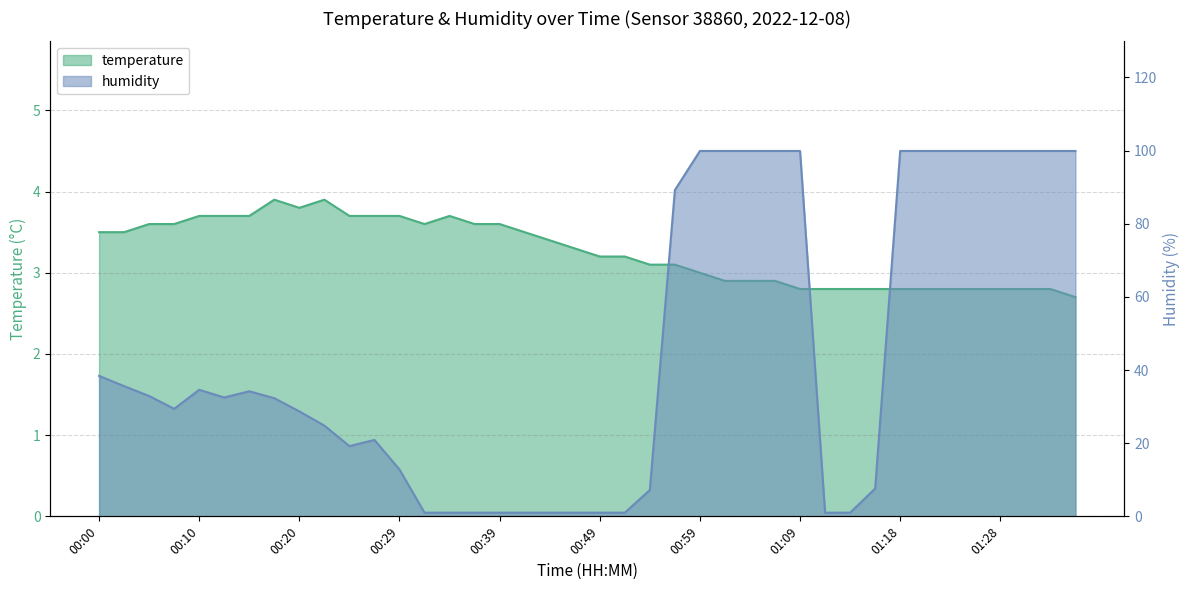

Reading left to right, list all the values displayed in this chart.

temperature: 3.5	3.5	3.6	3.6	3.7	3.7	3.7	3.9	3.8	3.9	3.7	3.7	3.7	3.6	3.7	3.6	3.6	3.5	3.4	3.3	3.2	3.2	3.1	3.1	3.0	2.9	2.9	2.9	2.8	2.8	2.8	2.8	2.8	2.8	2.8	2.8	2.8	2.8	2.8	2.7
humidity: 38.4	35.6	32.9	29.4	34.6	32.5	34.2	32.3	28.7	24.8	19.2	20.9	12.8	1.0	1.0	1.0	1.0	1.0	1.0	1.0	1.0	1.0	7.2	89.2	99.9	99.9	99.9	99.9	99.9	1.0	1.0	7.6	99.9	99.9	99.9	99.9	99.9	99.9	99.9	99.9